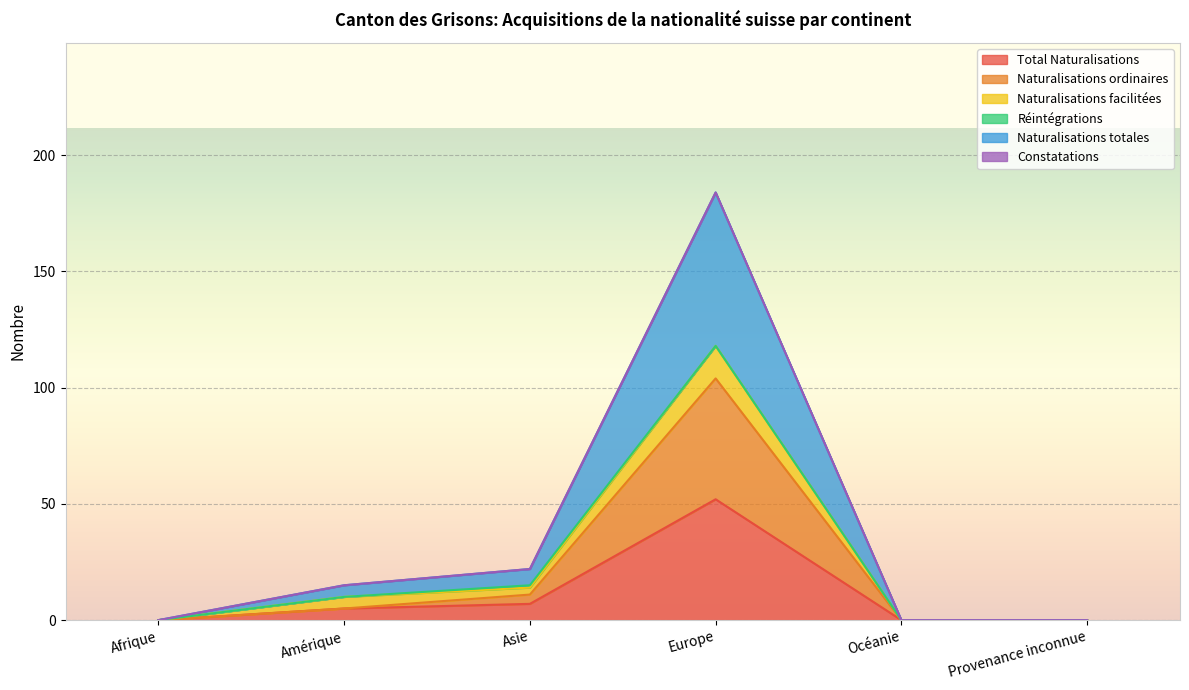

At which label does Total Naturalisations reach its minimum?

Afrique